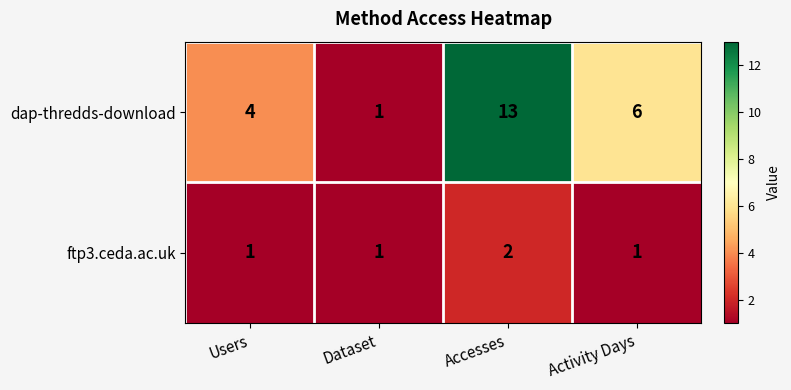

What is the maximum value shown in the chart?

13